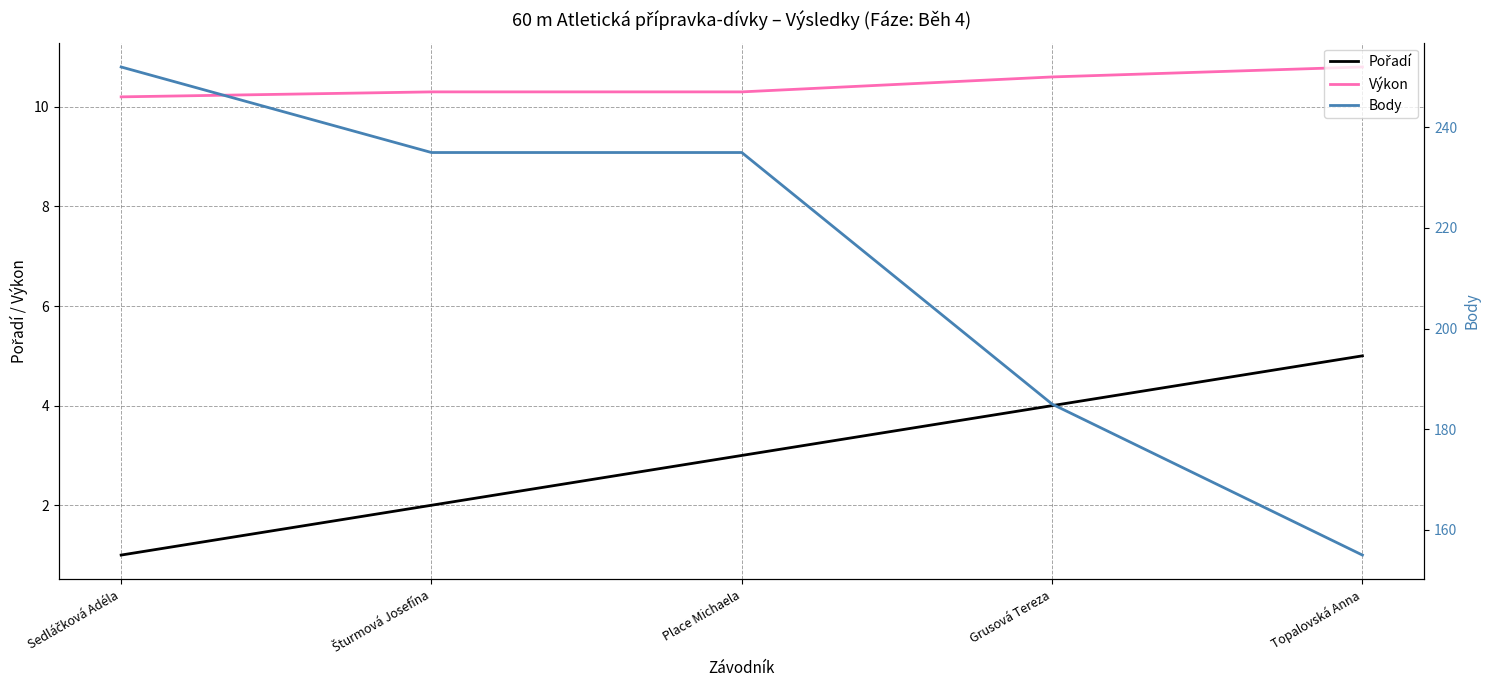

At how many categories does at least one series exceed 191?

3